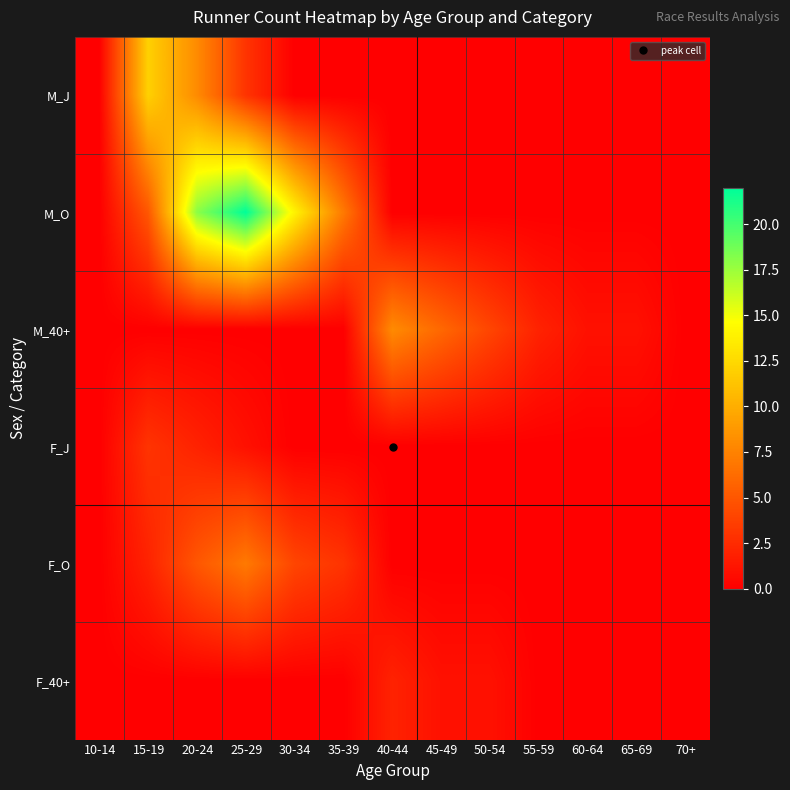

What is the difference between the highest and lowest values at 55-59?

2